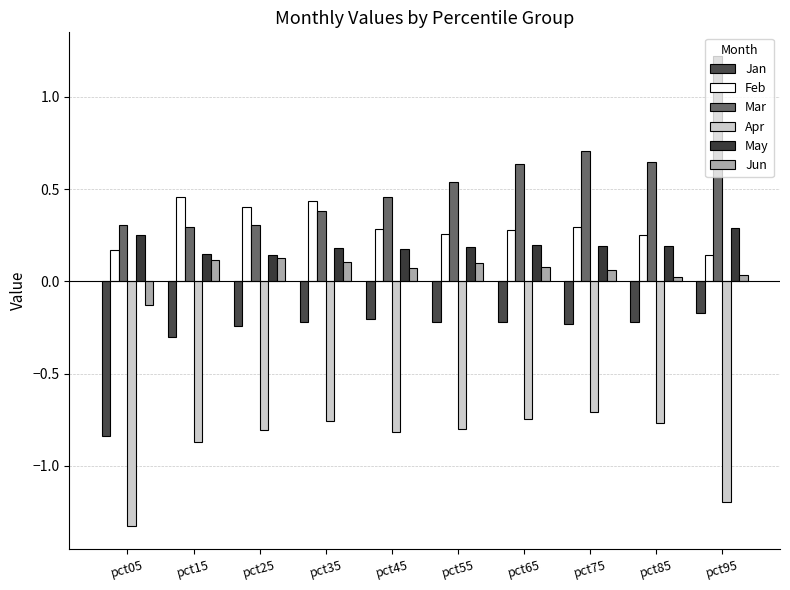

At how many categories does at least one series exceed 0?

10